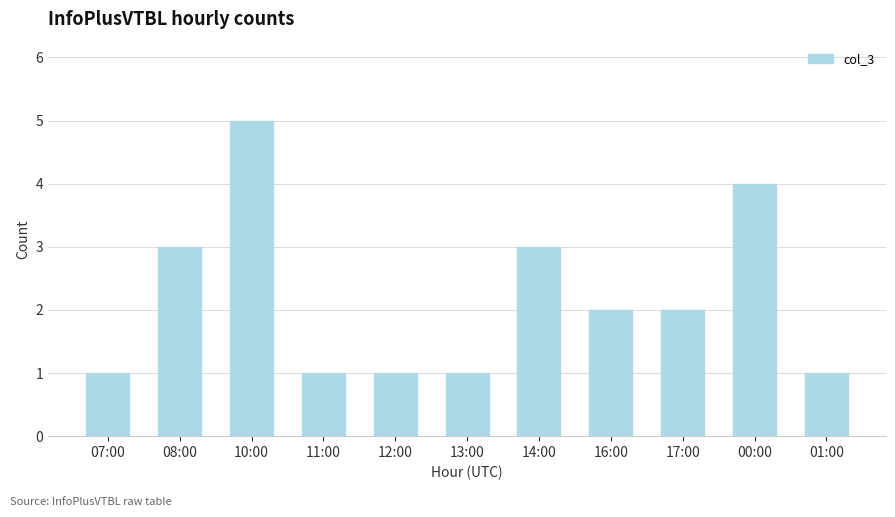

Reading left to right, list all the values displayed in this chart.

07:00=1	08:00=3	10:00=5	11:00=1	12:00=1	13:00=1	14:00=3	16:00=2	17:00=2	00:00=4	01:00=1